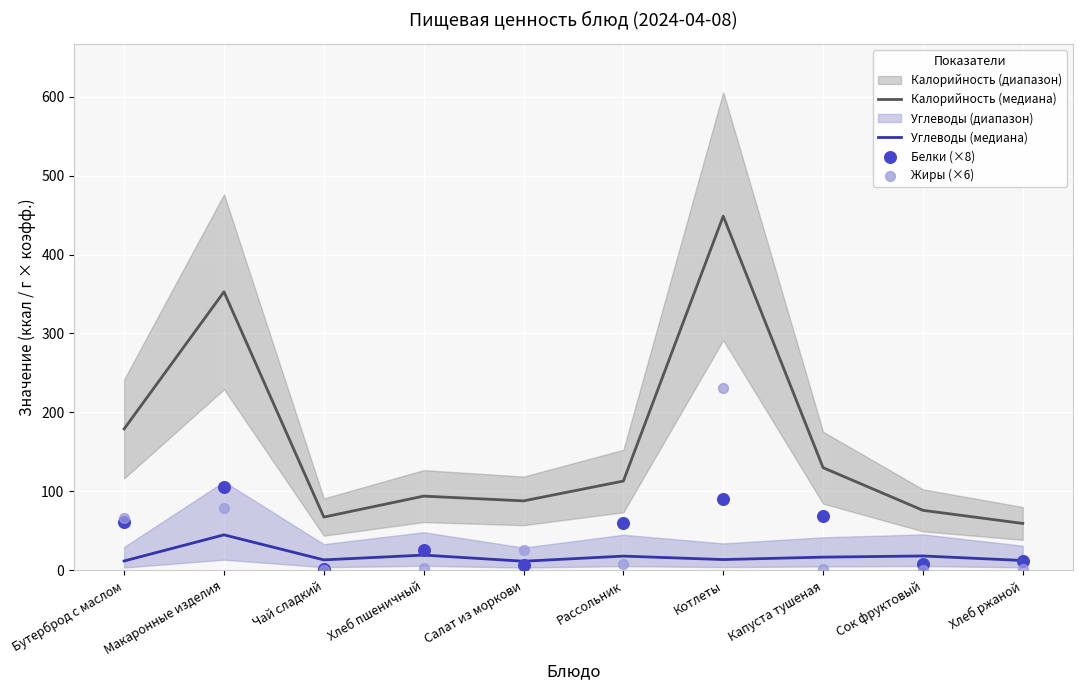

True or false: Калорийность (медиана) has a value of 67.5 at Чай сладкий.

True